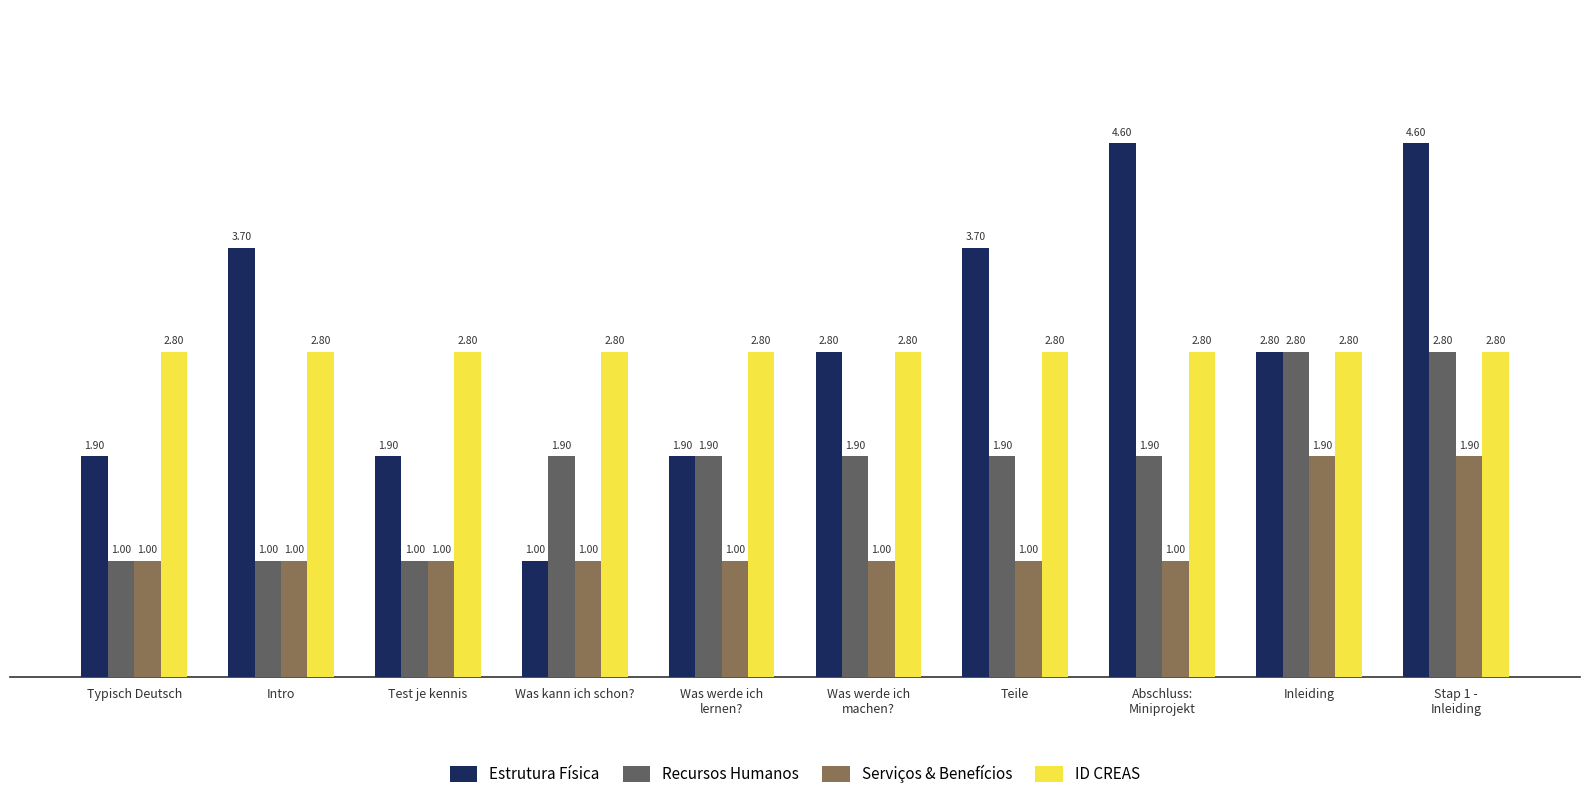

What is the value of the ID CREAS bar at the 6th from the left?

2.8